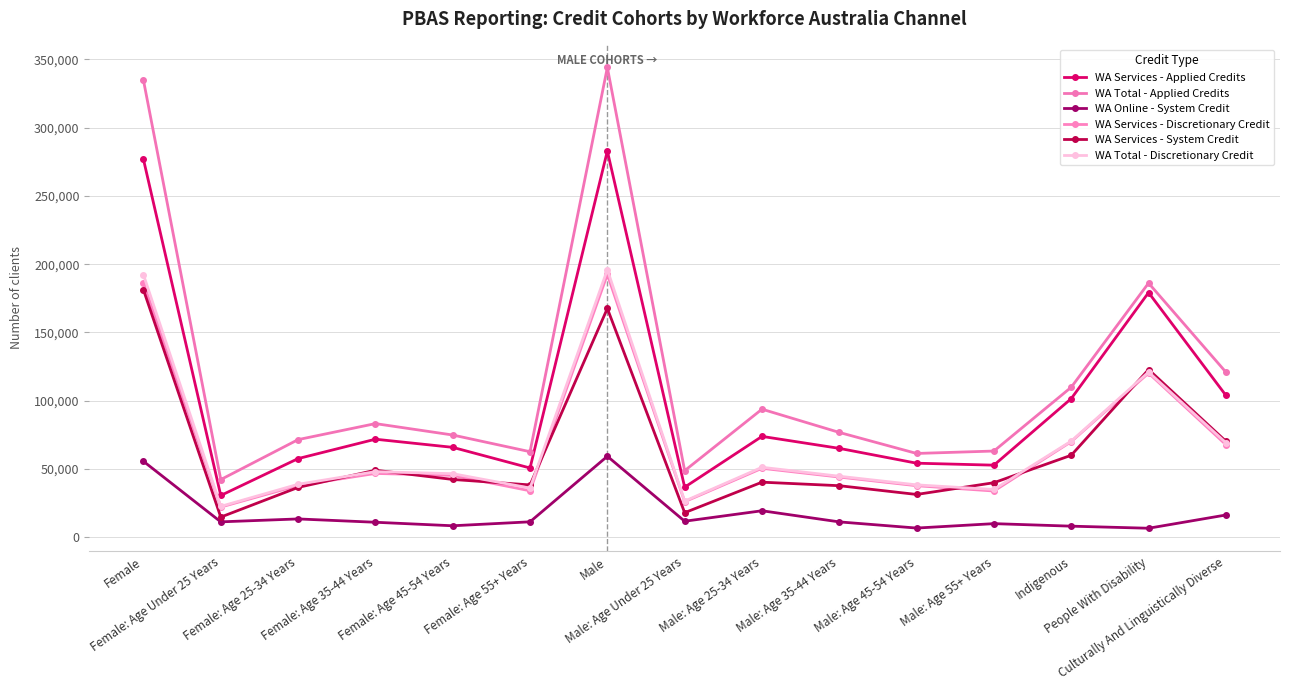

Reading right to left, list all the values displayed in this chart.

WA Services - Applied Credits: 103940	179185	101565	52830	54270	65130	73895	36695	282815	50750	65875	71835	57640	30640	276740
WA Total - Applied Credits: 120950	186130	109890	63175	61400	76790	93820	48790	343980	62685	74905	83255	71530	42275	334650
WA Online - System Credit: 16340	6650	8170	10020	6785	11295	19450	11785	59335	11355	8460	11030	13465	11330	55640
WA Services - Discretionary Credit: 67880	120240	70075	33905	37790	44125	50545	26085	192450	34070	45330	46780	37950	22155	186290
WA Services - System Credit: 70340	122865	60085	39985	31385	37795	40375	18030	167565	38360	42370	49125	36540	14815	181205
WA Total - Discretionary Credit: 69275	120975	70440	35015	38410	44720	51280	26520	195940	36075	46595	48070	38835	22670	192245